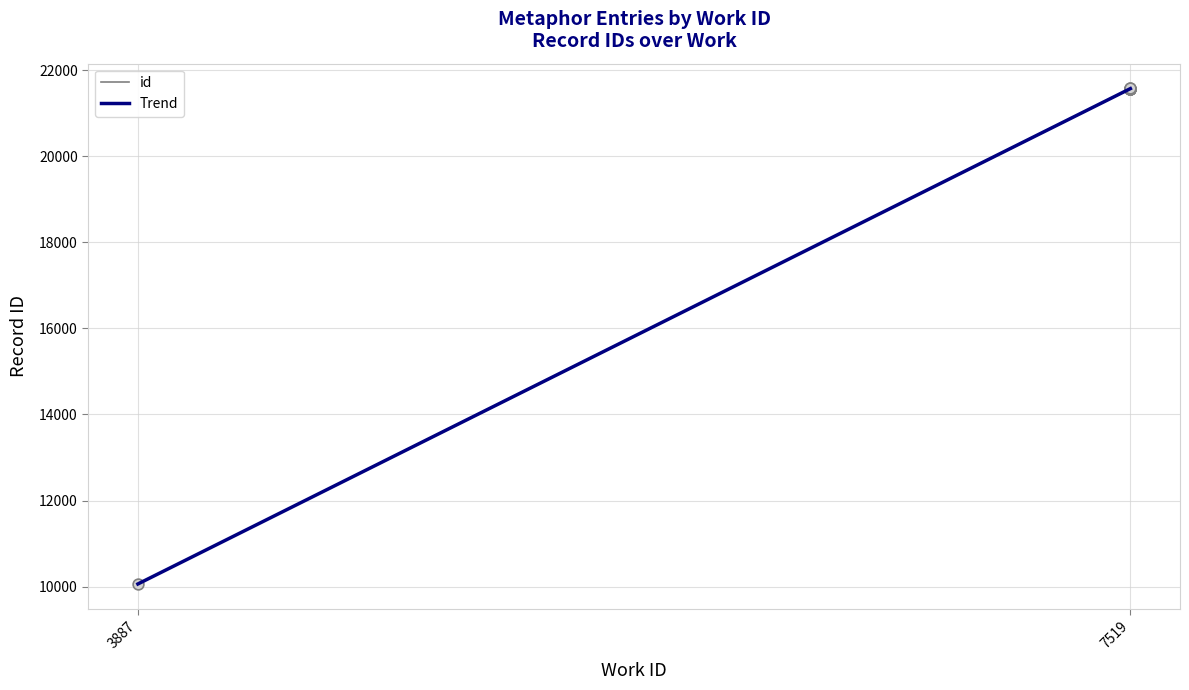

Between 7519 and 7519, which is larger?

7519